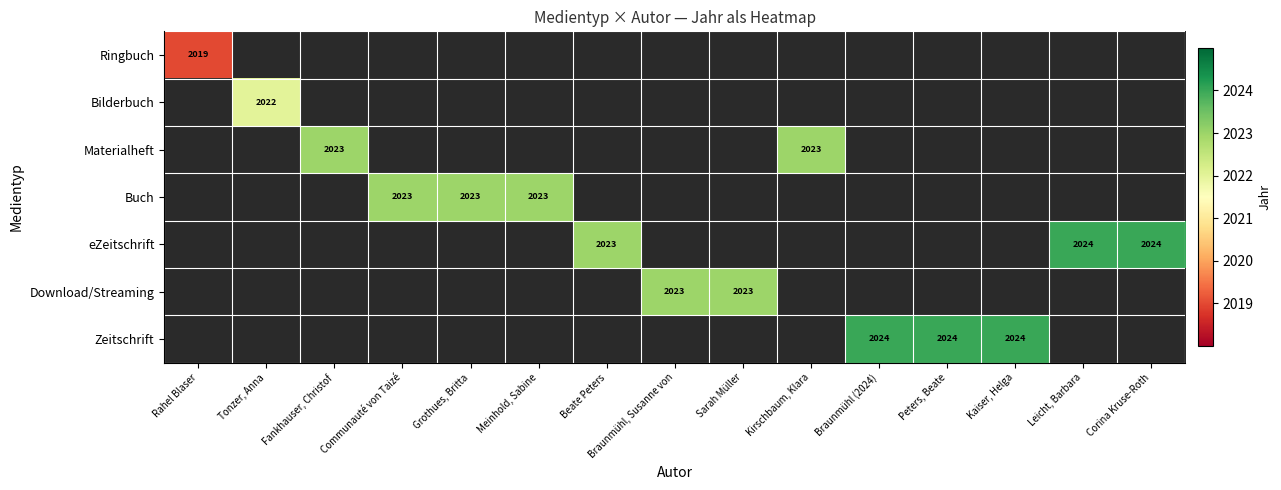

What is the greatest value displayed?

2024.0